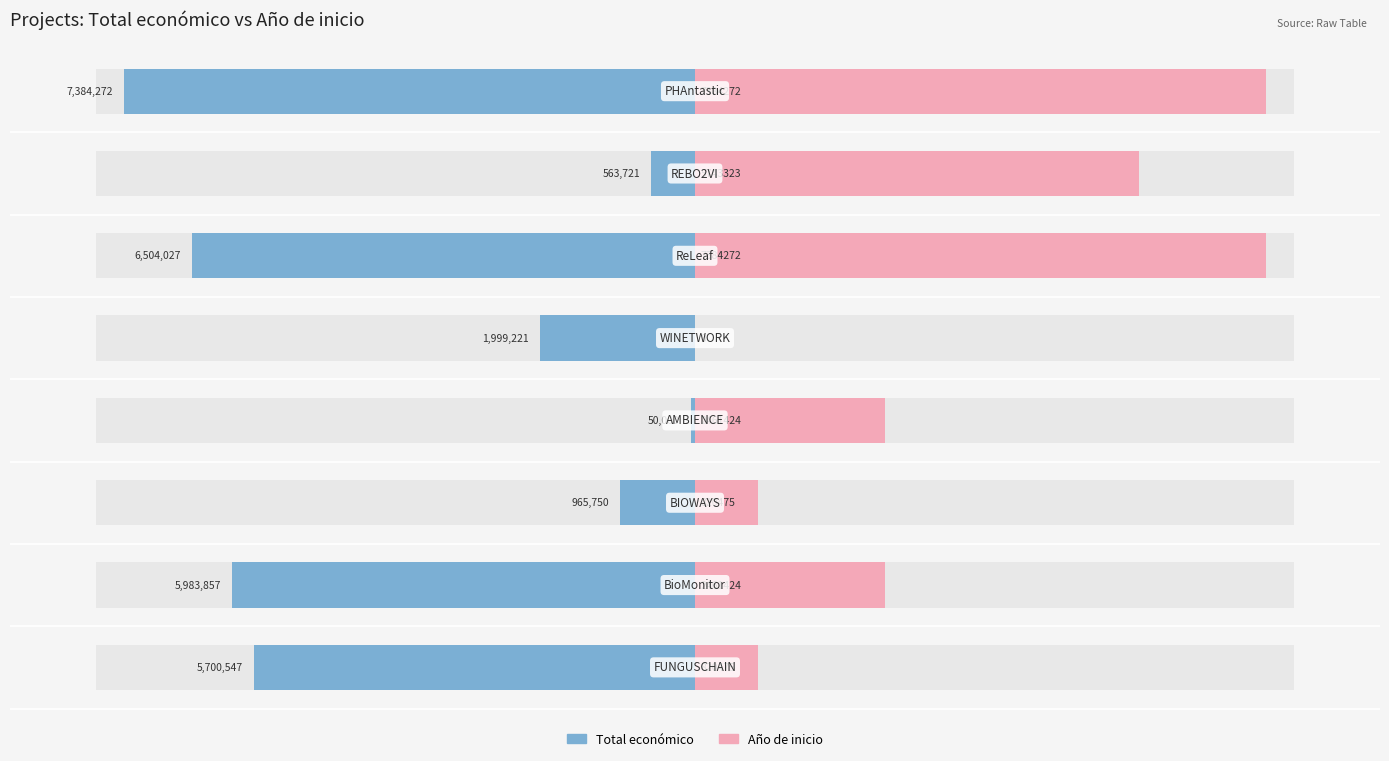

At 2, list the series in order from smallest to largest.

Total económico, Año de inicio